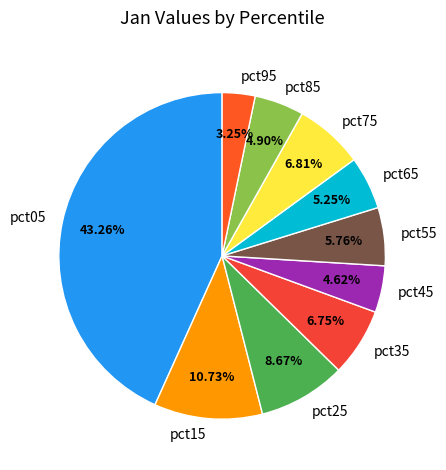

Is pct15 the majority of the pie?

No